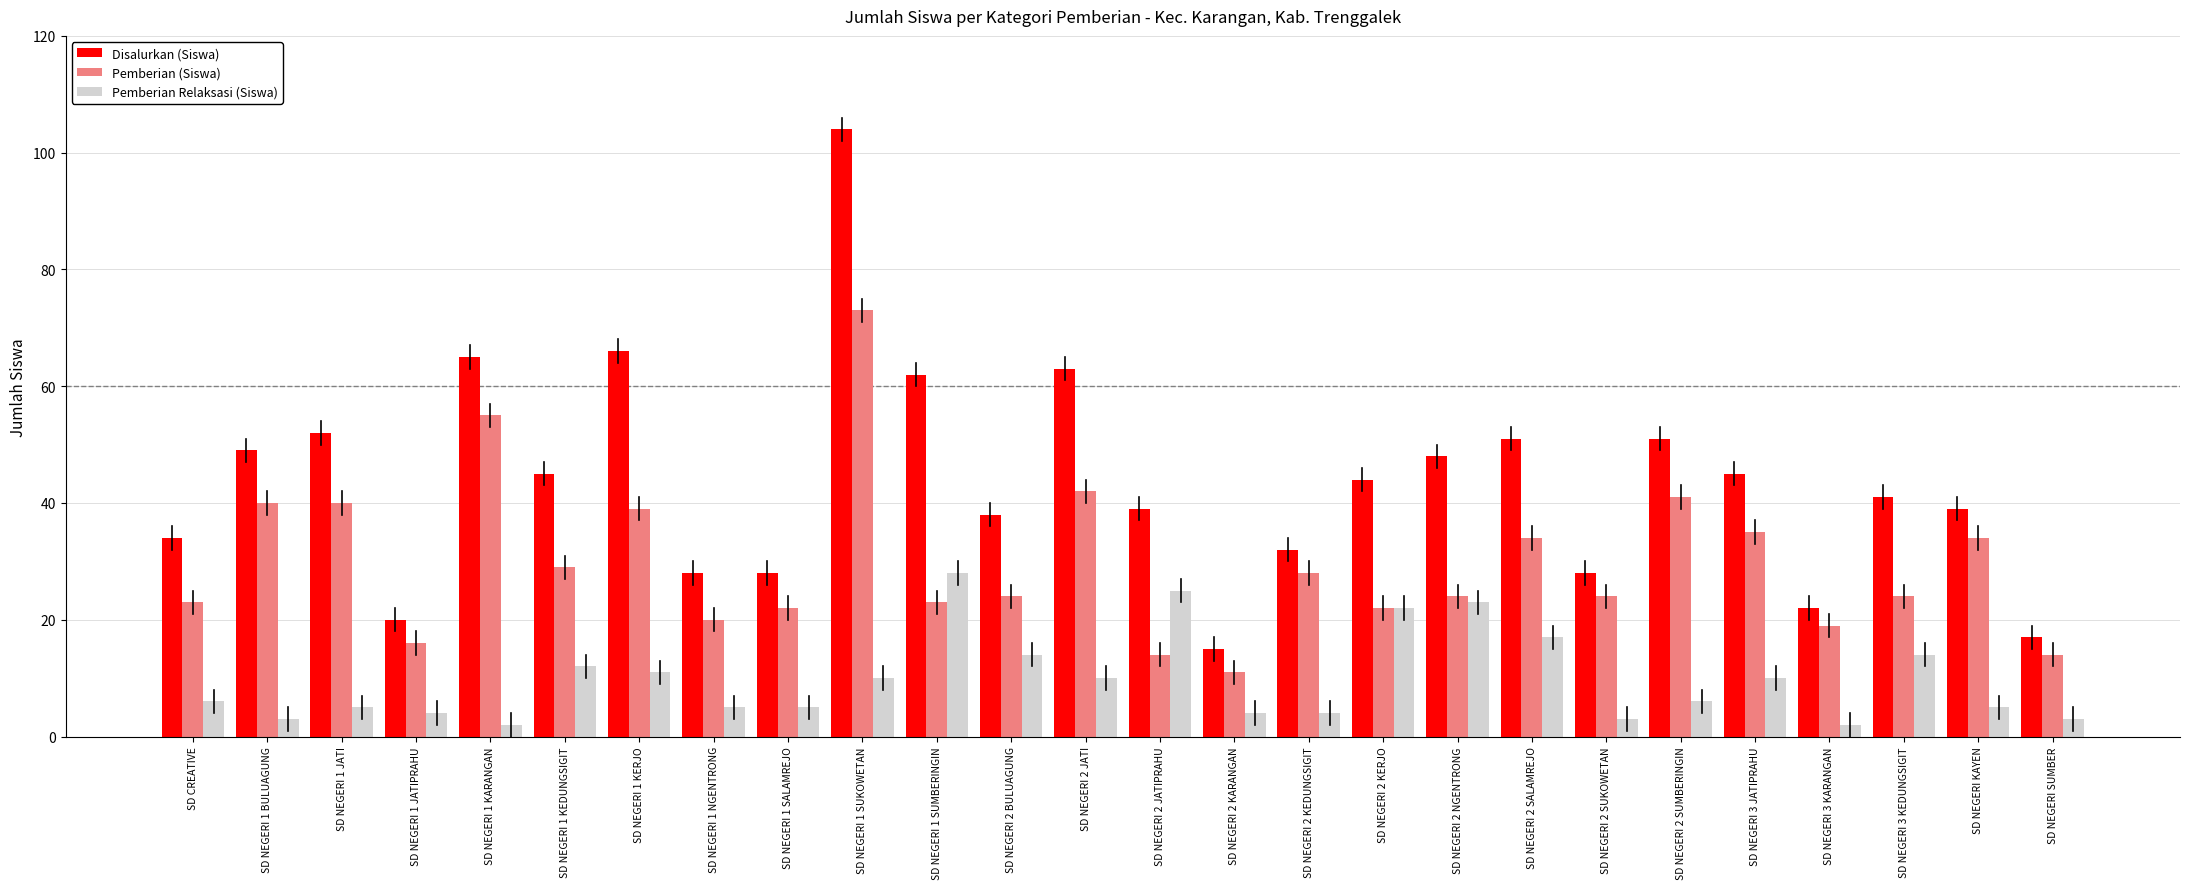

What is the difference between the Pemberian Relaksasi (Siswa) values at SD NEGERI 2 JATIPRAHU and SD NEGERI KAYEN?

20